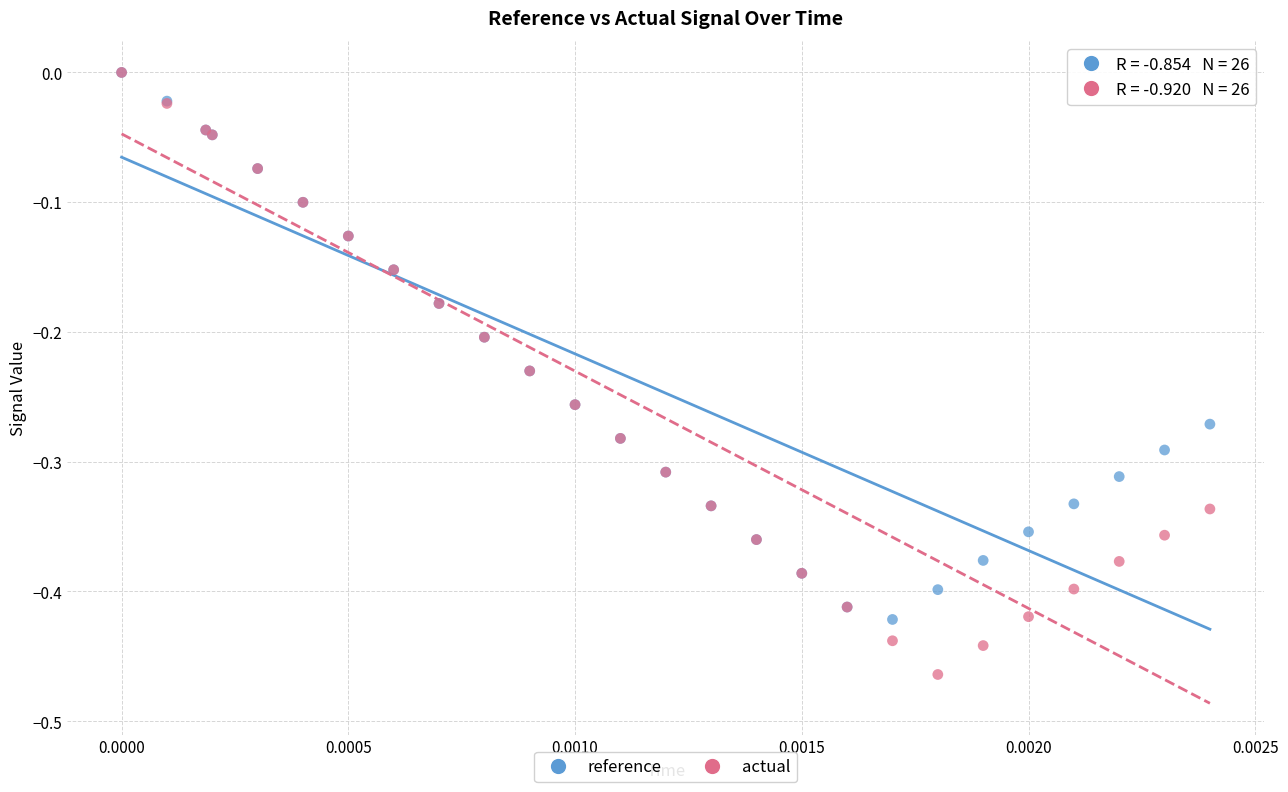

Which series contains the lowest Y value?

actual